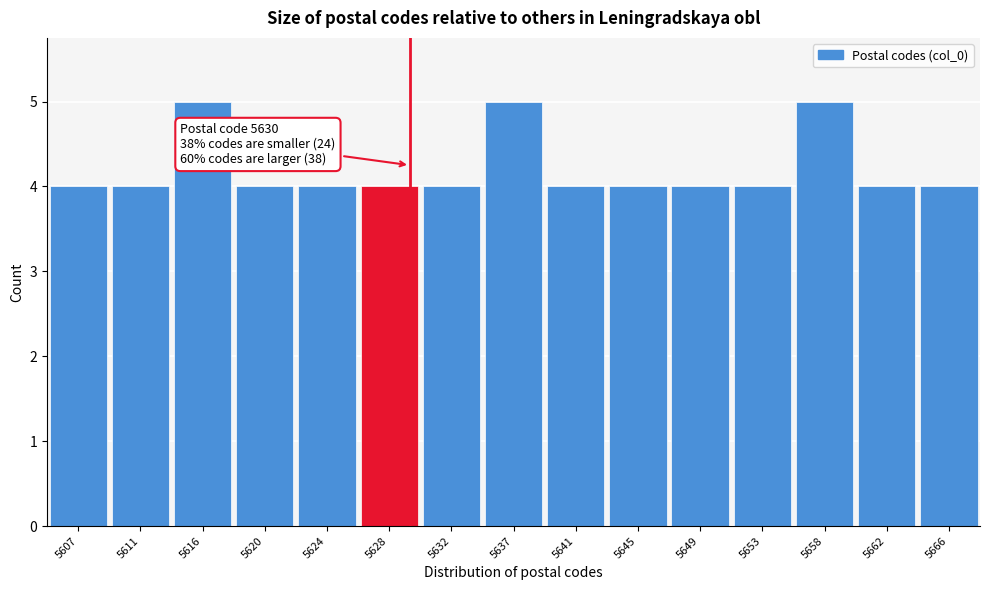

Reading left to right, transcribe all the data shown in this chart.

4	4	5	4	4	4	4	5	4	4	4	4	5	4	4